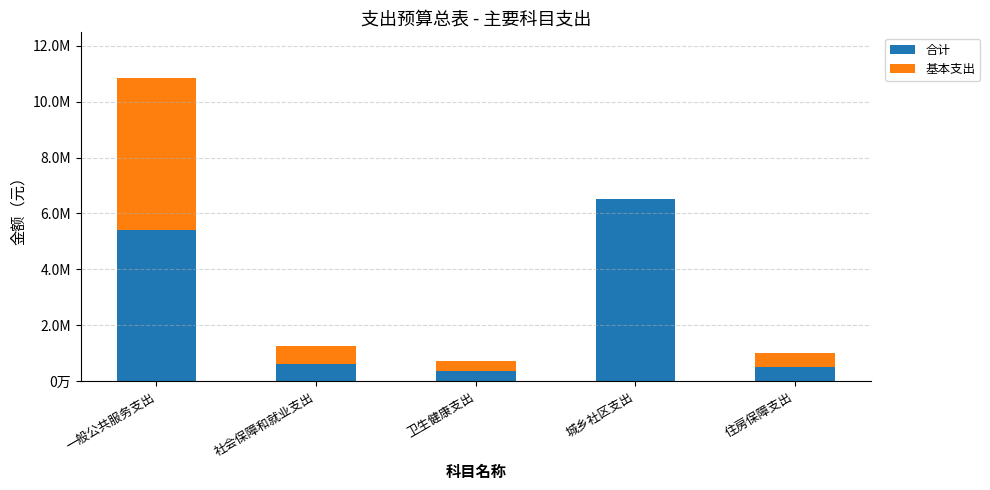

At 社会保障和就业支出, list the series in order from smallest to largest.

基本支出, 合计